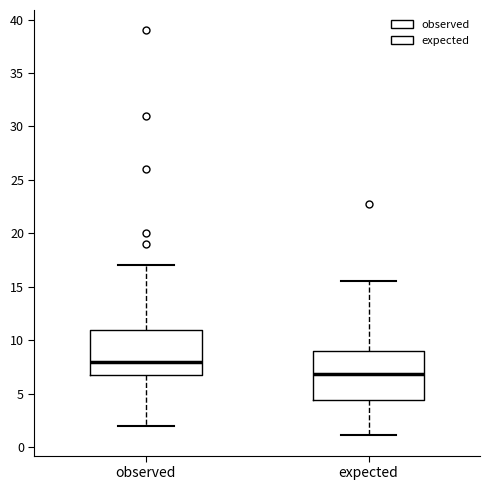

Reading left to right, transcribe this box plot: for each box, give where its median line is, the range the box spans, and where its two whiskers end, as read against the y-axis. The values are not printed on the chart, so give them approximately, as read against the axis.

observed: median 8.0, box 7.0 to 11.0, whiskers 2.0 to 17.0
expected: median 7.0, box 4.5 to 9.0, whiskers 1.0 to 15.5